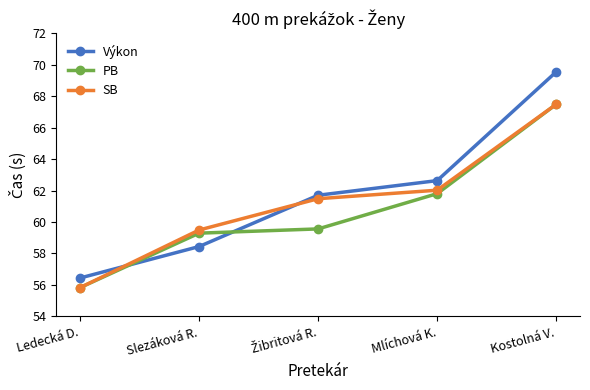

What is the value of the SB point at the 1st from the left?

55.8